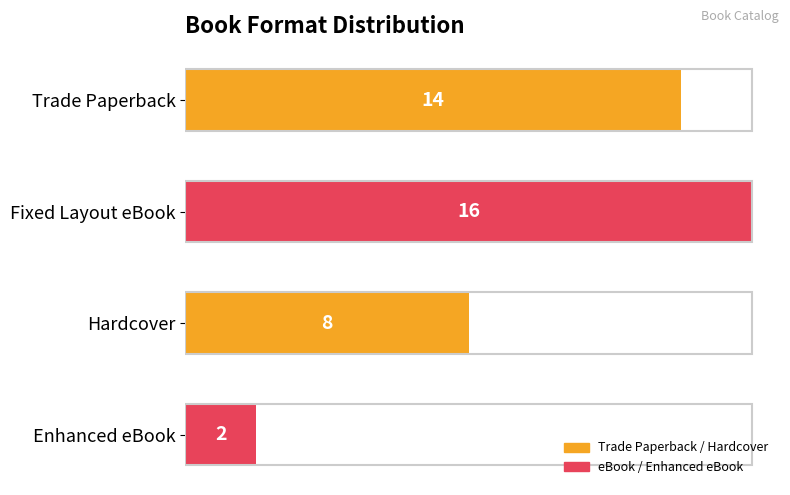

What is the change in value from Trade Paperback to Hardcover?

-6